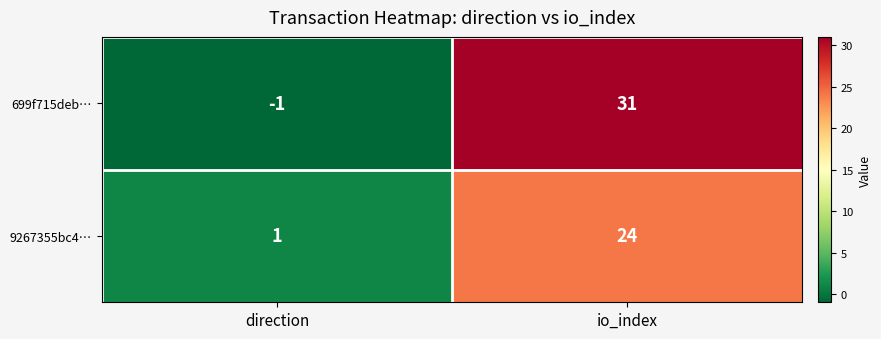

The 699f715deb… series shows -1 at direction. True or false?

True